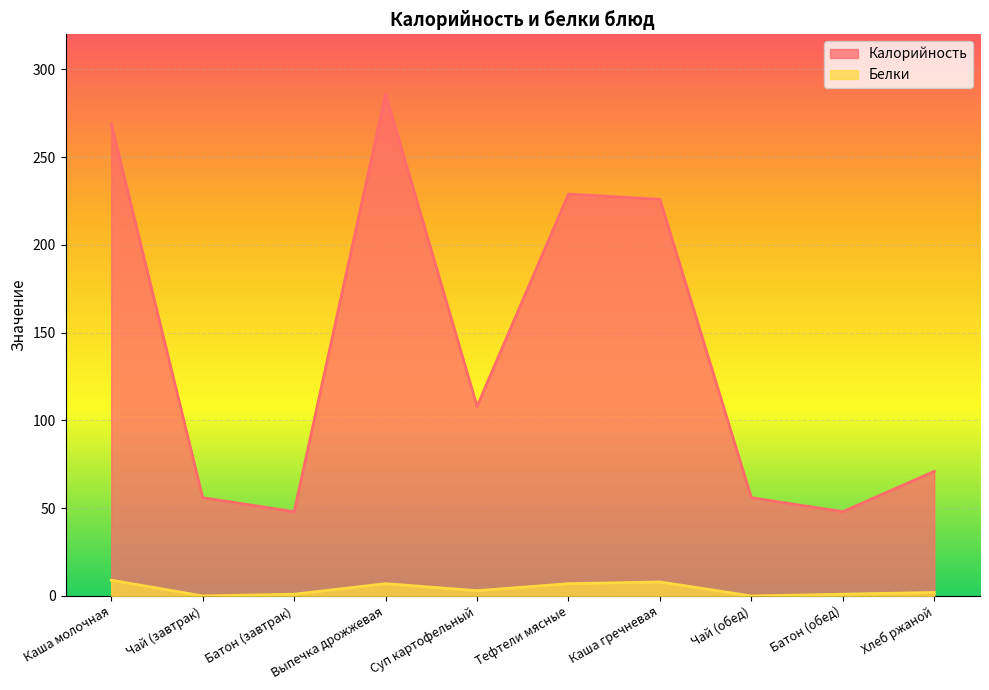

How many lines are shown in the chart?

2